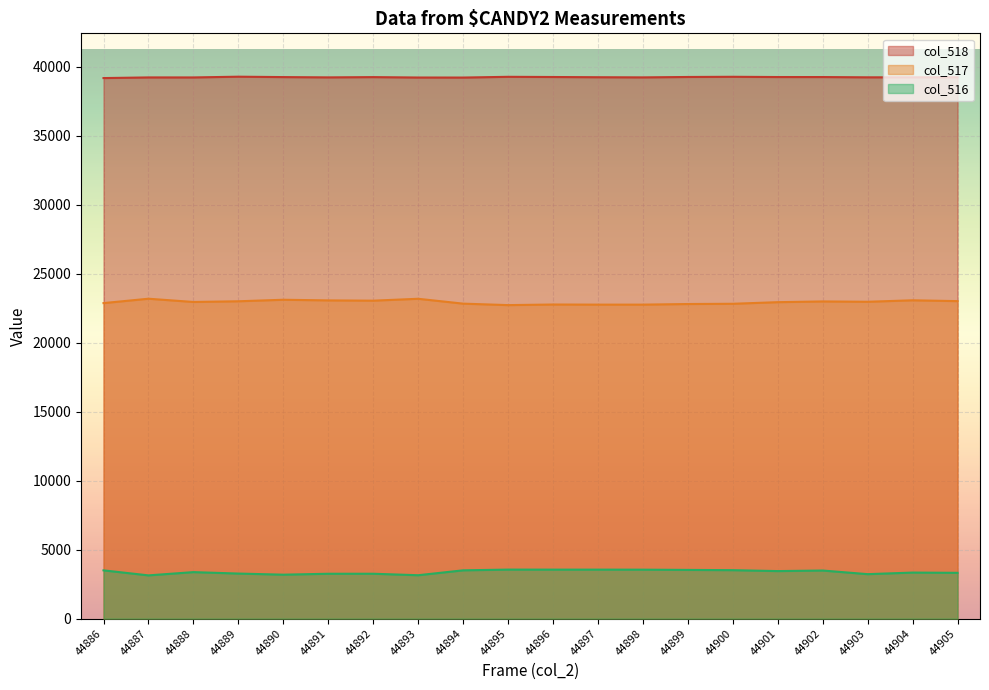

Reading left to right, list all the values displayed in this chart.

col_518: 44886=39171	44887=39218	44888=39217	44889=39271	44890=39242	44891=39221	44892=39240	44893=39211	44894=39208	44895=39262	44896=39248	44897=39232	44898=39221	44899=39250	44900=39264	44901=39246	44902=39245	44903=39225	44904=39226	44905=39231
col_517: 44886=22865	44887=23182	44888=22947	44889=22997	44890=23107	44891=23061	44892=23041	44893=23178	44894=22826	44895=22719	44896=22762	44897=22754	44898=22754	44899=22798	44900=22816	44901=22932	44902=22985	44903=22961	44904=23068	44905=23008
col_516: 44886=3499	44887=3135	44888=3371	44889=3267	44890=3186	44891=3253	44892=3254	44893=3146	44894=3501	44895=3554	44896=3552	44897=3552	44898=3549	44899=3531	44900=3513	44901=3446	44902=3487	44903=3224	44904=3338	44905=3320